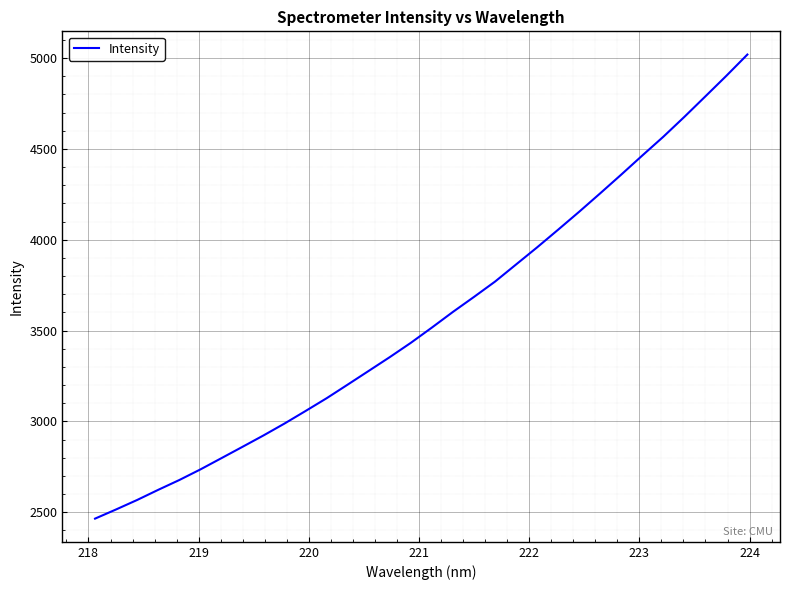

What is the maximum value shown in the chart?

5019.9